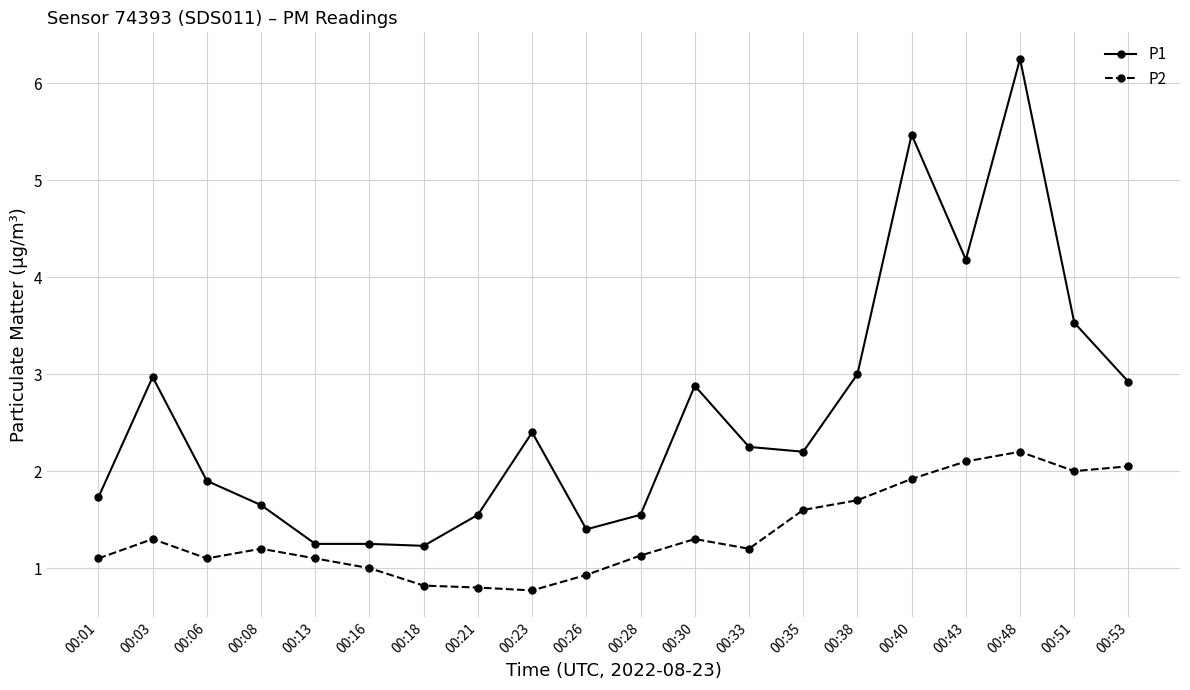

How many lines are shown in the chart?

2